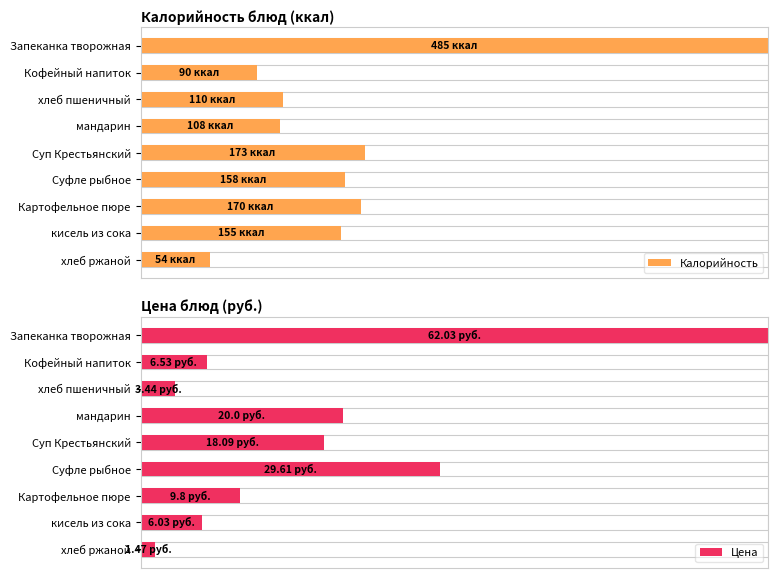

Are the bars horizontal?

Yes